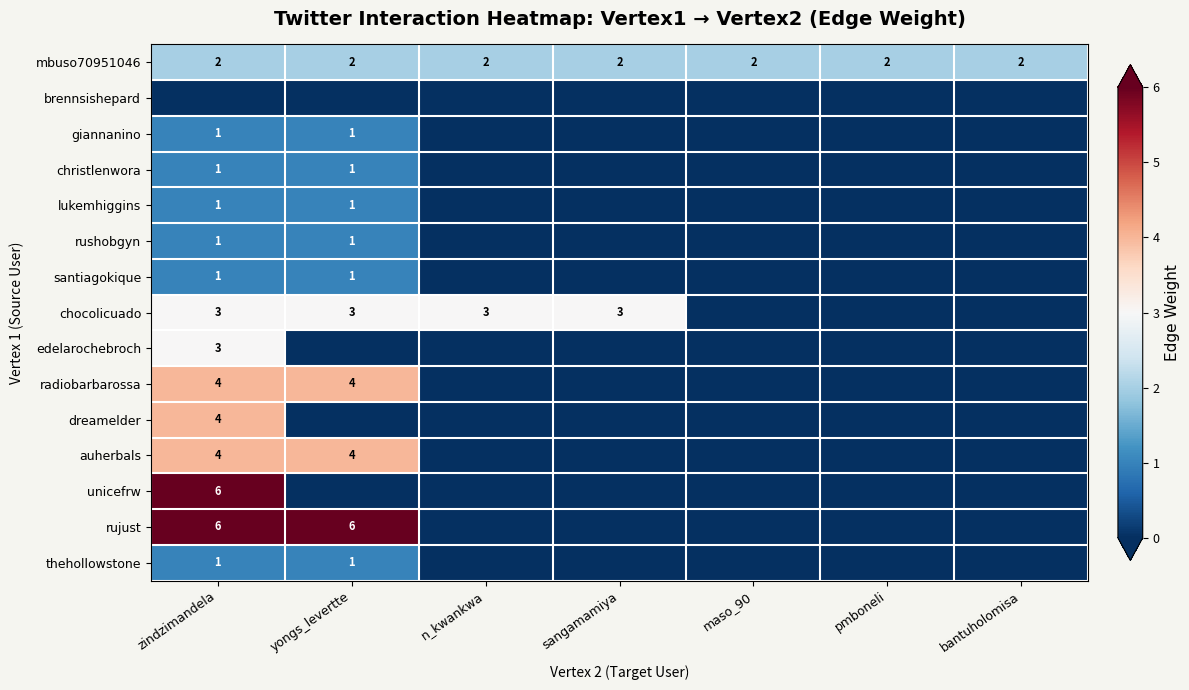

What is the difference between the highest and lowest values at yongs_levertte?

6